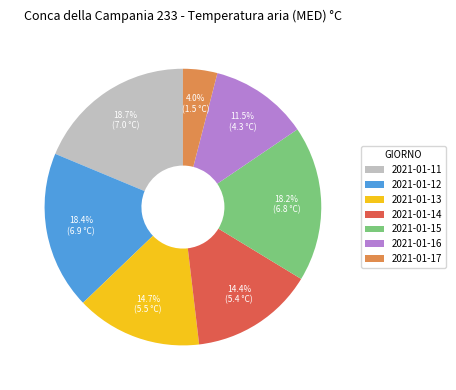

Is there any slice that represents more than half of the pie?

No